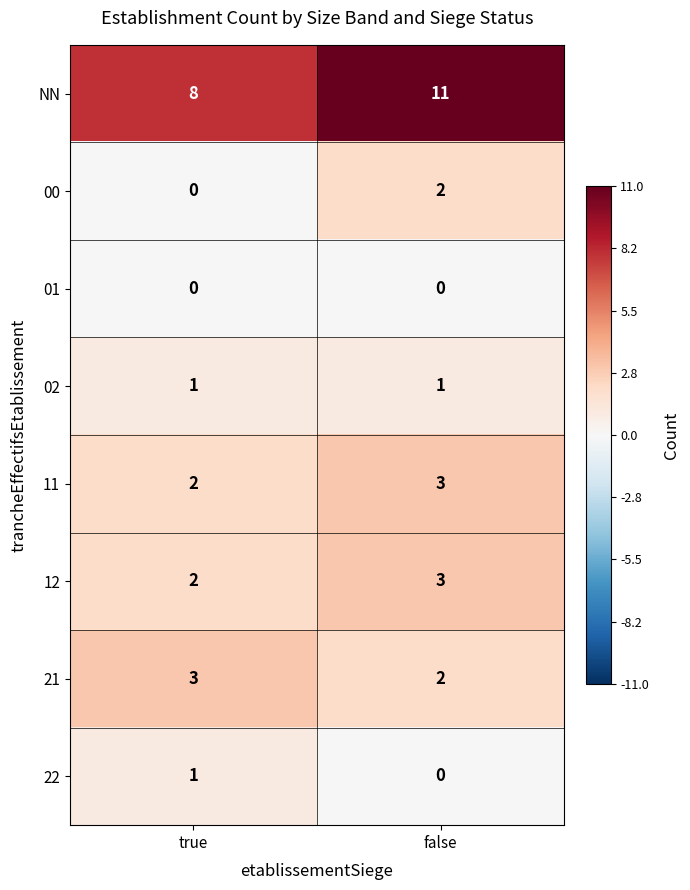

What is the sum of the 11 values at true and false?

5